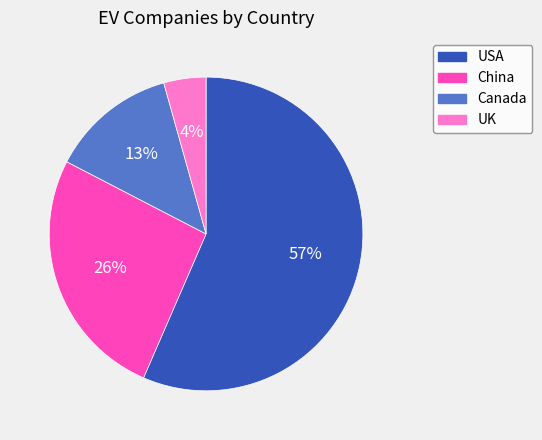

To the nearest percent, what is the combined percentage of UK and Canada?

17%